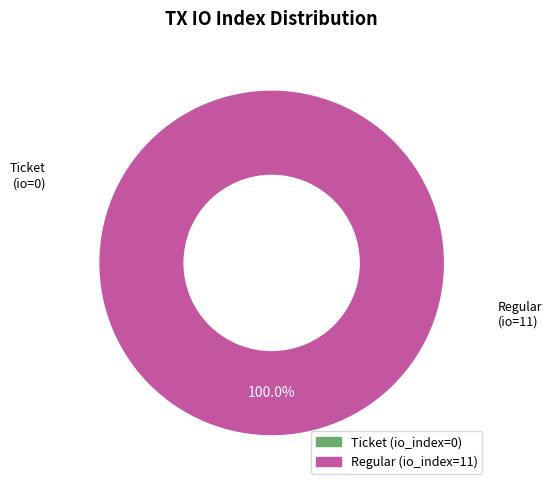

How many segments does this pie chart have?

2